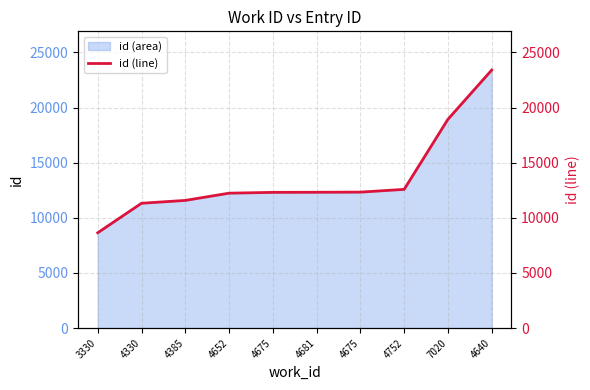

What is the label of the 8th point from the left?

4752